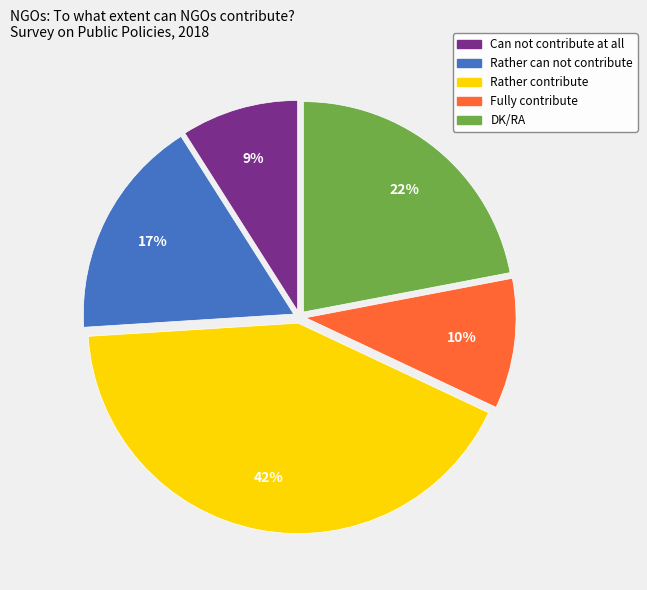

Which category has the biggest portion of the pie?

Rather contribute